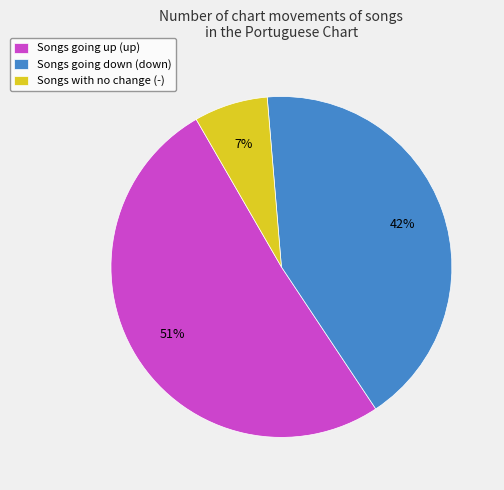

Is it true that Songs with no change (-) is 1% of the pie?

False